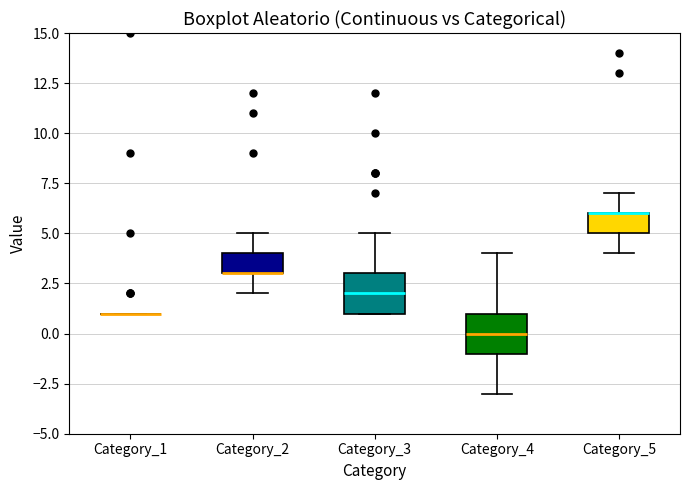

Where is the upper edge of the box for Category_4 on the y-axis? The values are not printed on the chart, so give them approximately, as read against the axis.

1